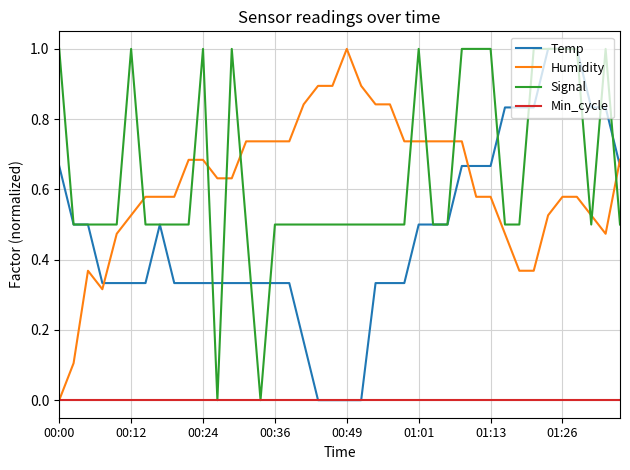

What is the highest value of the Temp series?

1.0